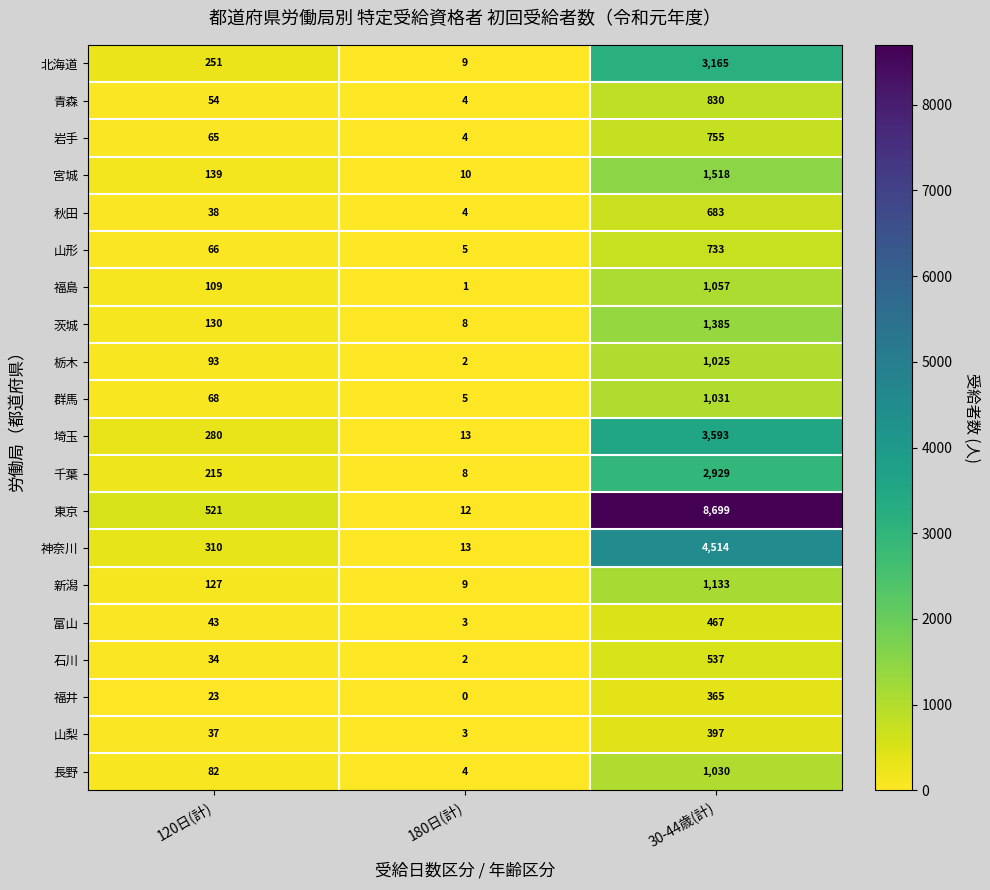

Which series has the widest spread of values?

東京